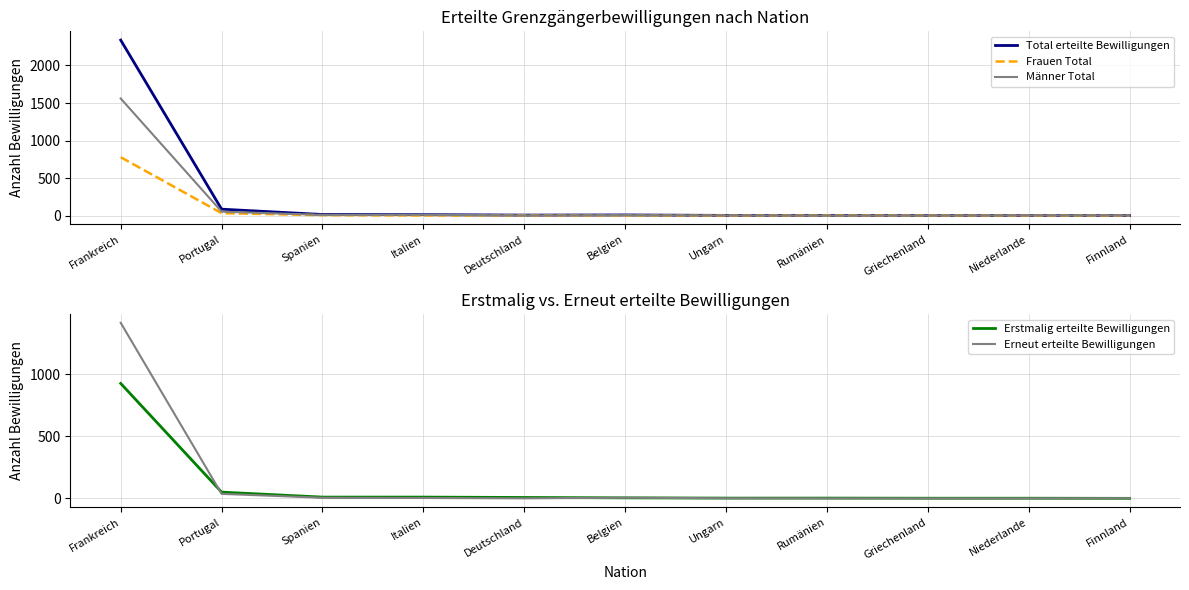

What is the average value of the Frauen Total series?

75